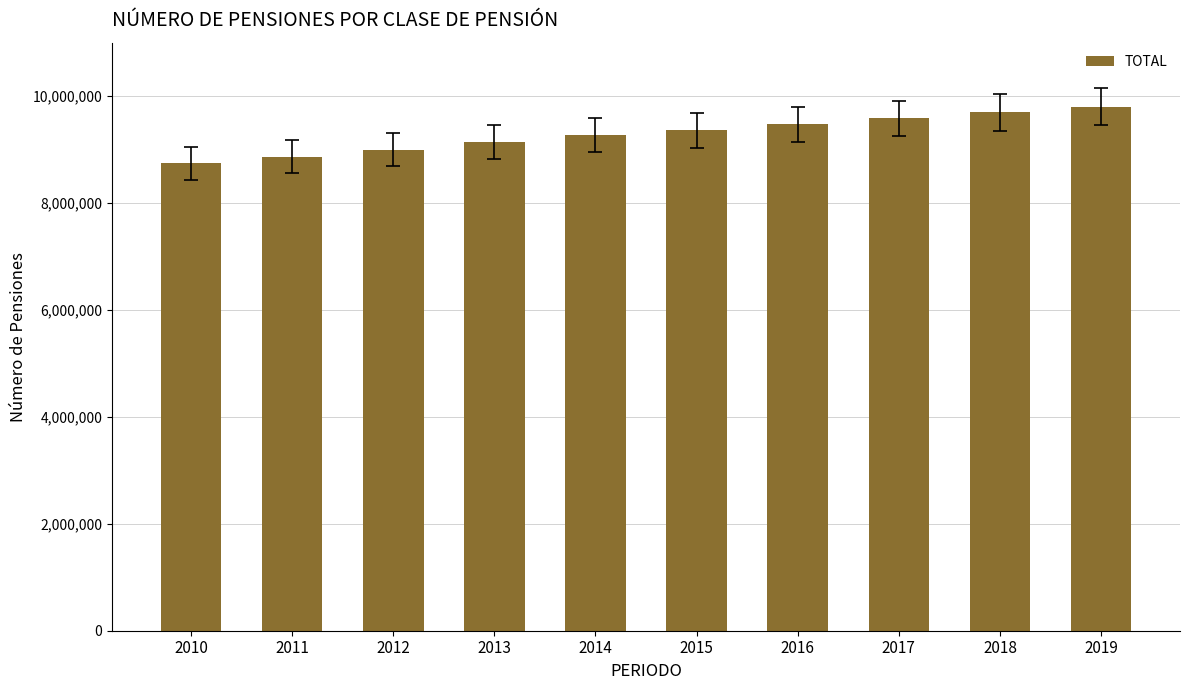

What is the change in value from 2010 to 2013?

+406234